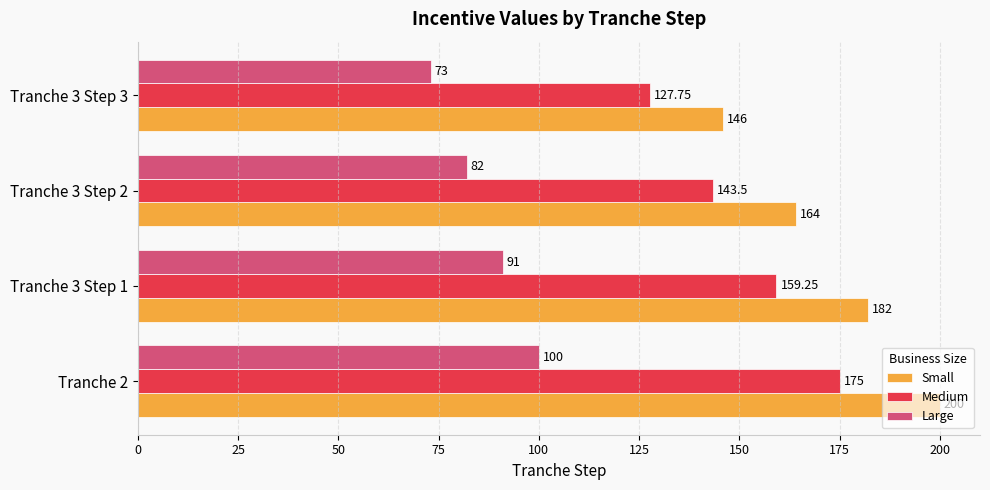

At which category is the sum across all series the highest?

Tranche 2